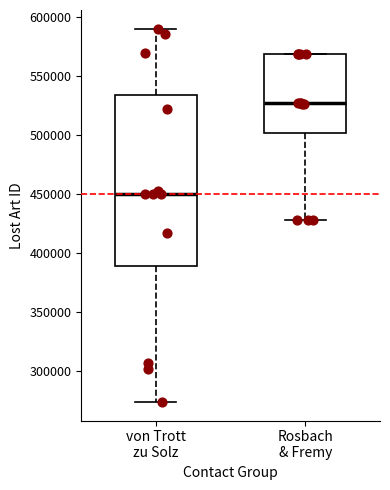

Which box is the tallest, from its lower edge to its upper edge?

von Trott zu Solz